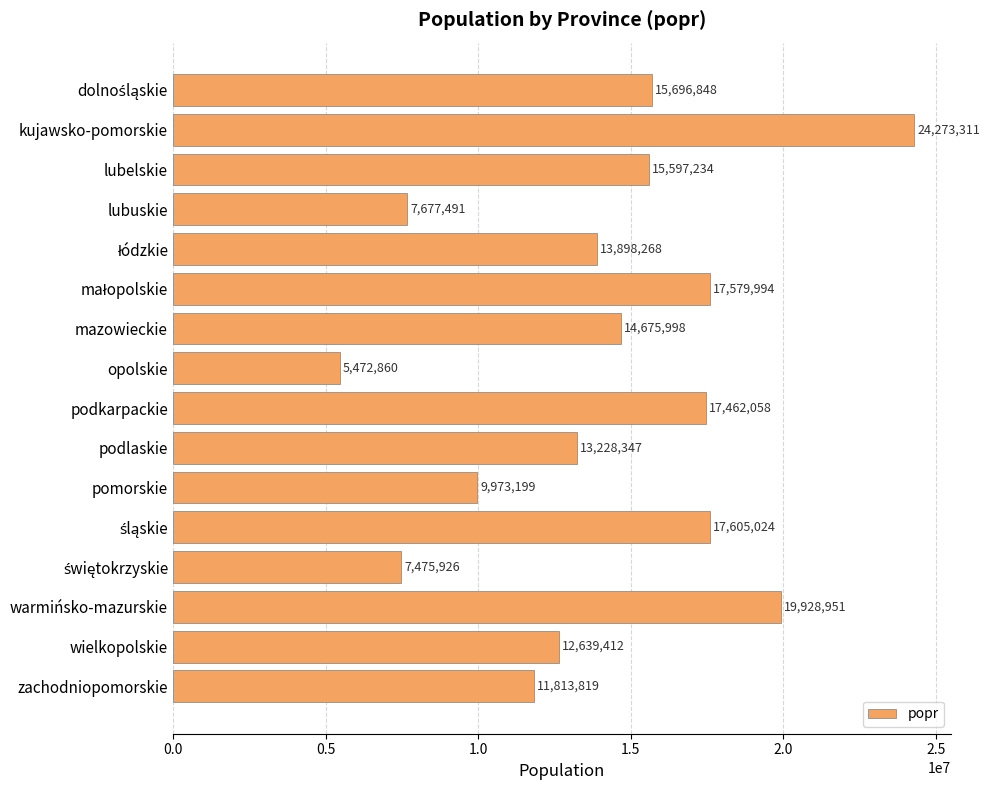

The chart shows a value of 23618027 at podkarpackie. True or false?

False